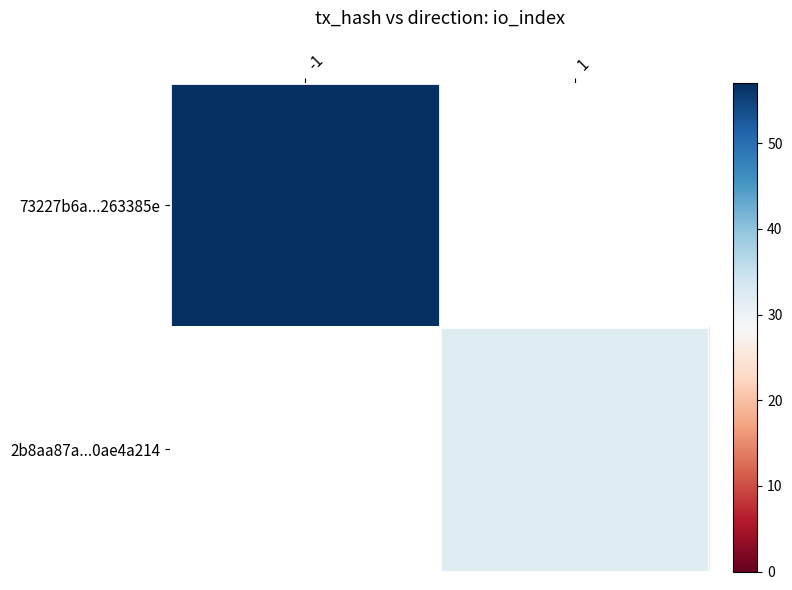

Which has a higher value, 1 or -1?

-1